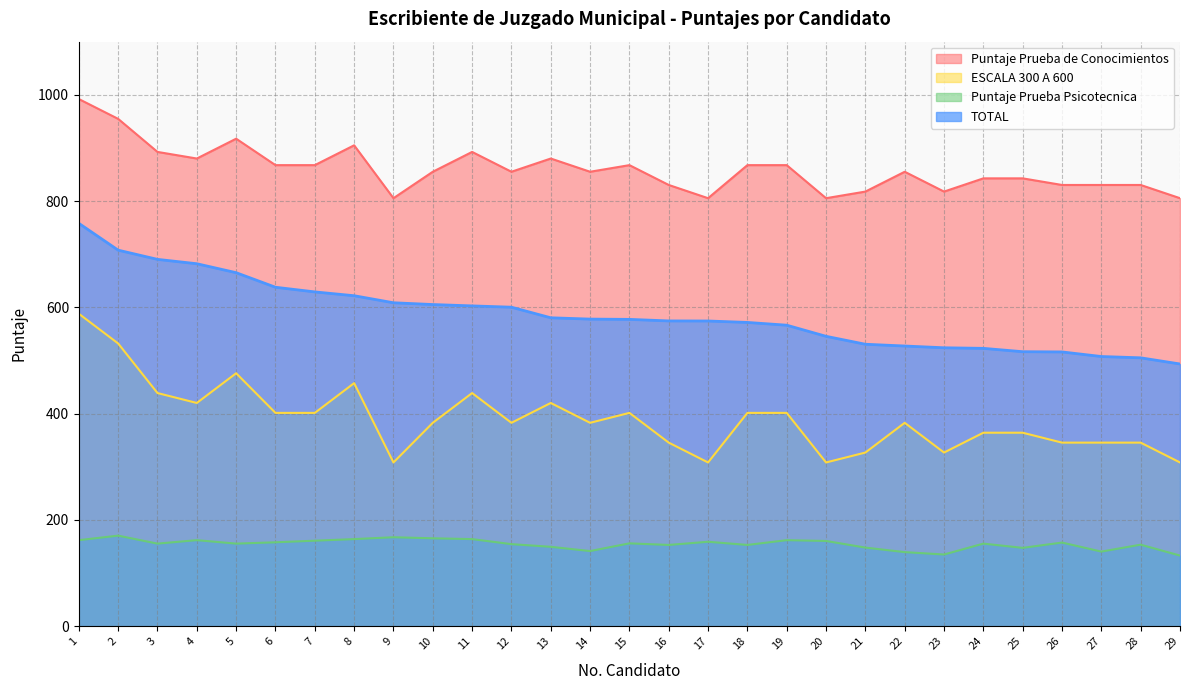

At which label is Puntaje Prueba de Conocimientos closest to 898?

3